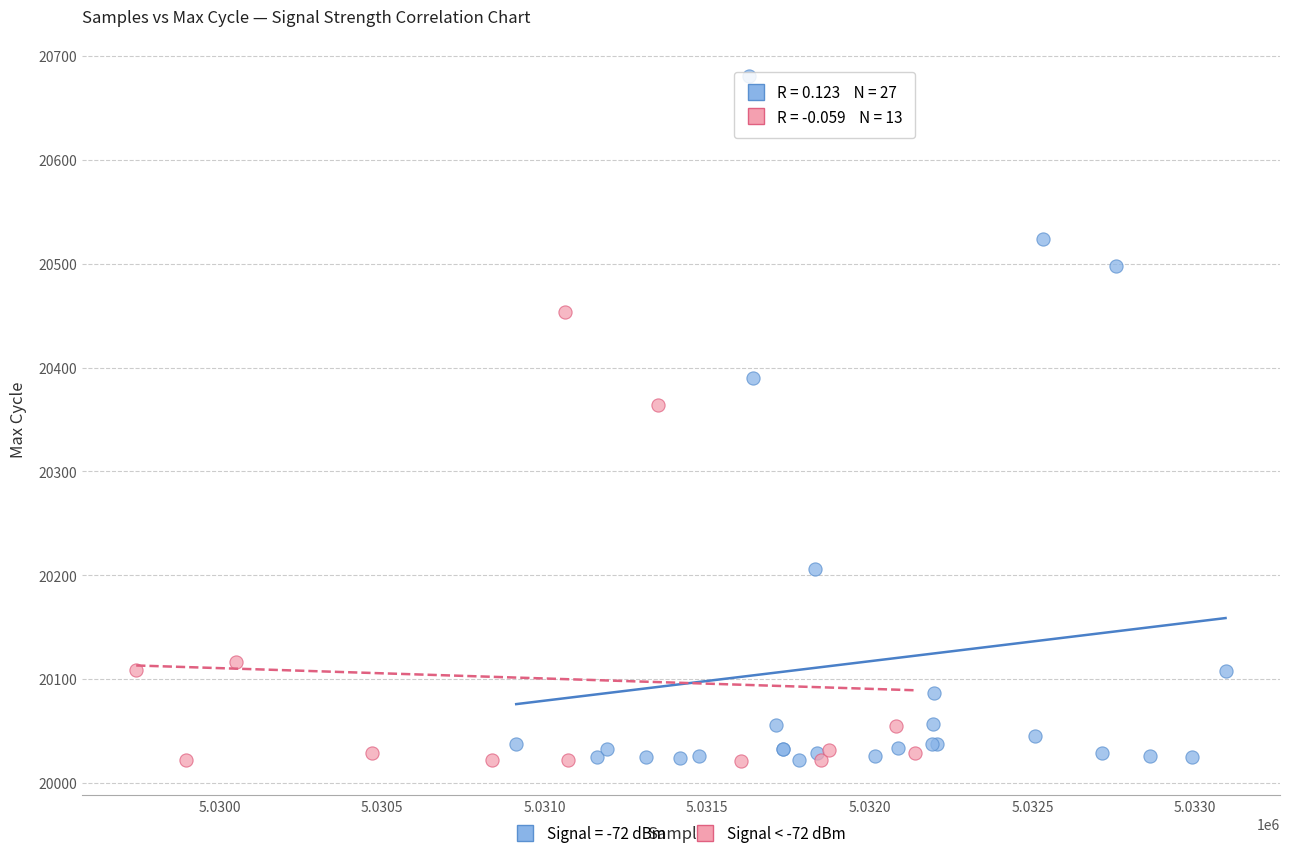

Which series has the widest spread of Y values?

Signal = -72 dBm